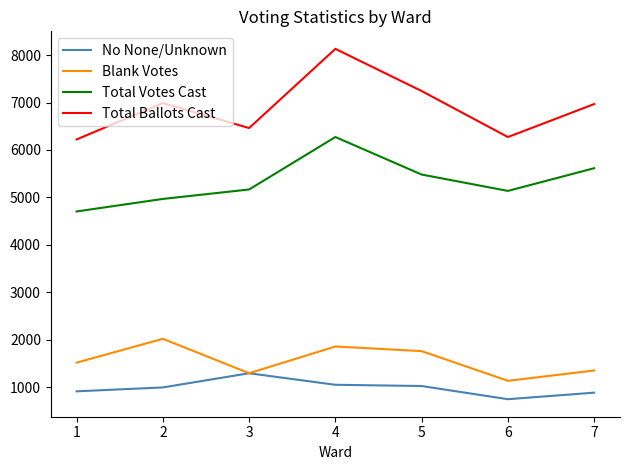

List the series in order of their peak value, lowest first.

No None/Unknown, Blank Votes, Total Votes Cast, Total Ballots Cast